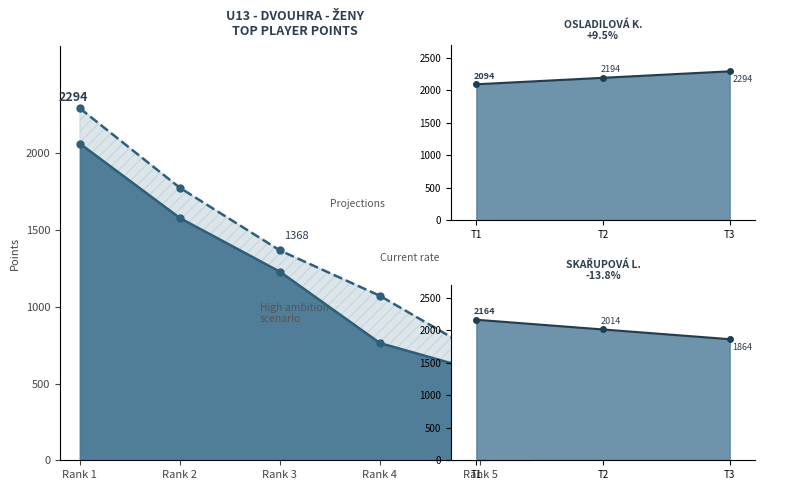

What is the change in value from Rank 2 to Rank 5?

-1082